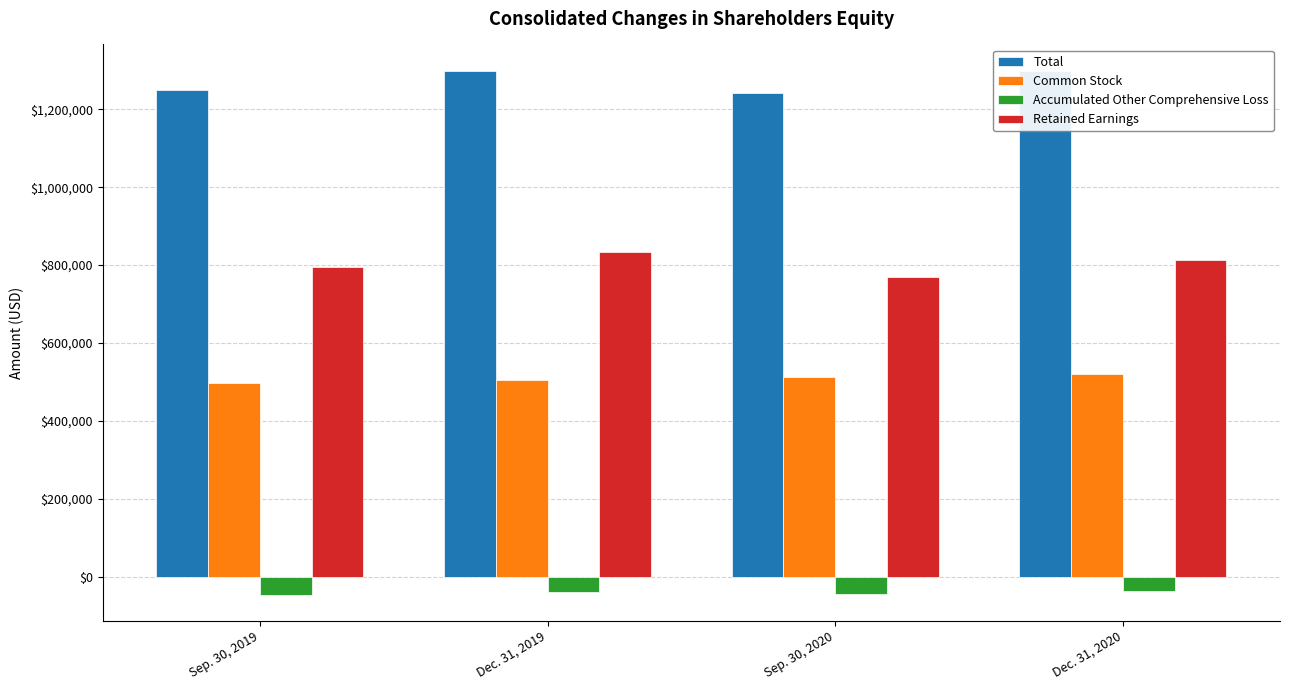

What is the minimum value shown in the chart?

-45380